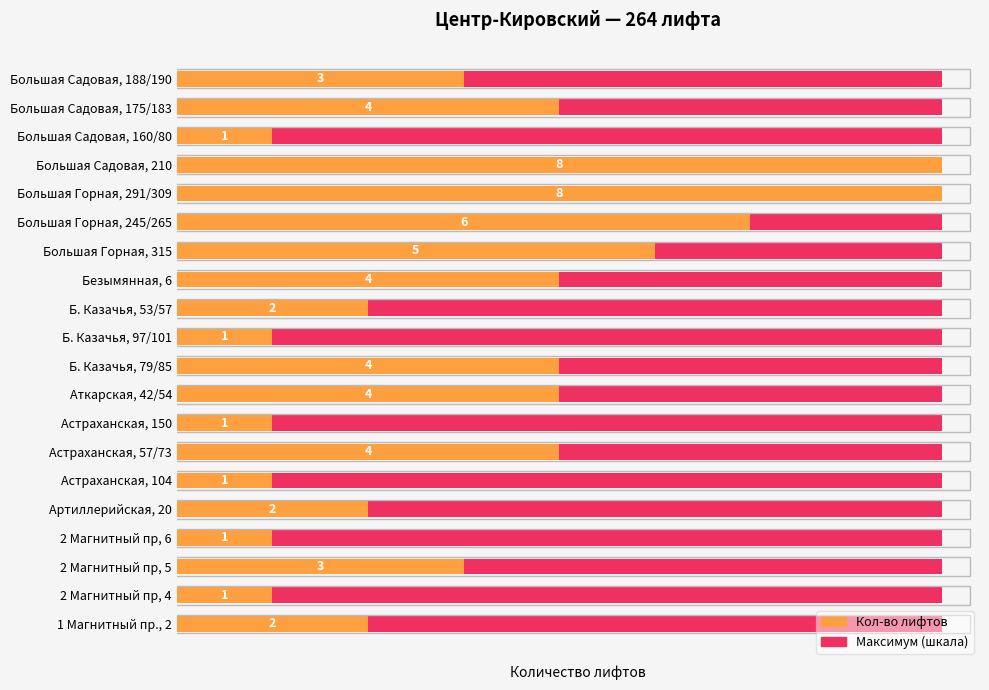

The value of Кол-во лифтов at Астраханская, 104 is 1.7. True or false?

False